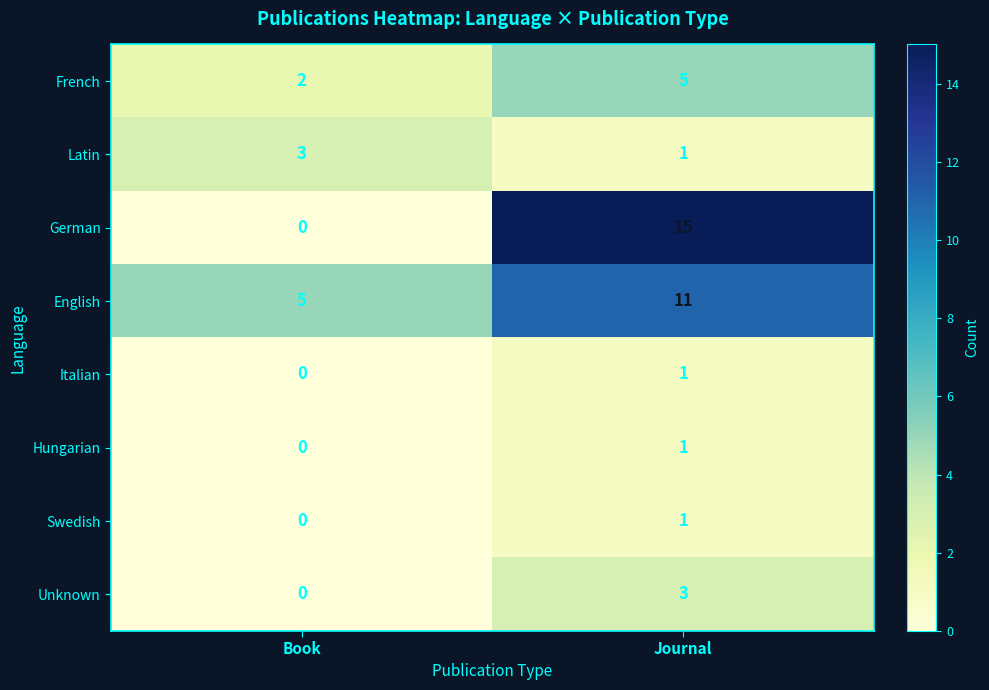

How many series are shown in this chart?

8